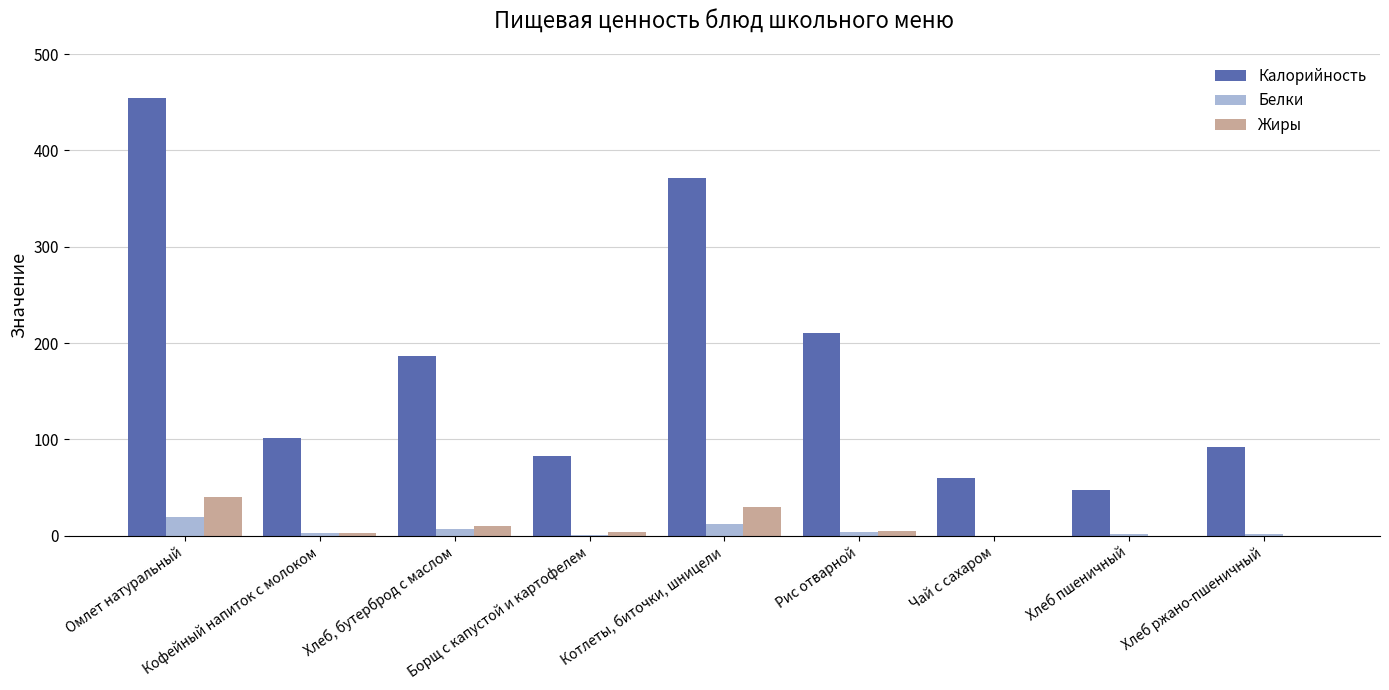

Which series changed the most between Котлеты, биточки, шницели and Чай с сахаром?

Калорийность